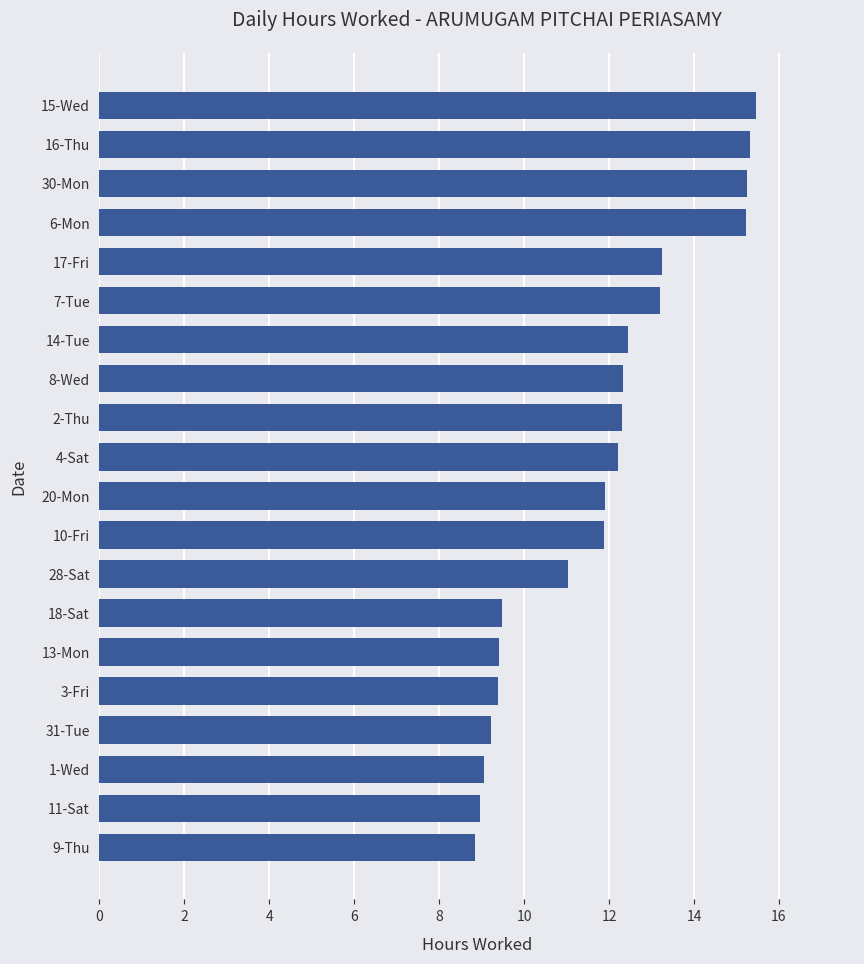

How many bars are there in total?

20